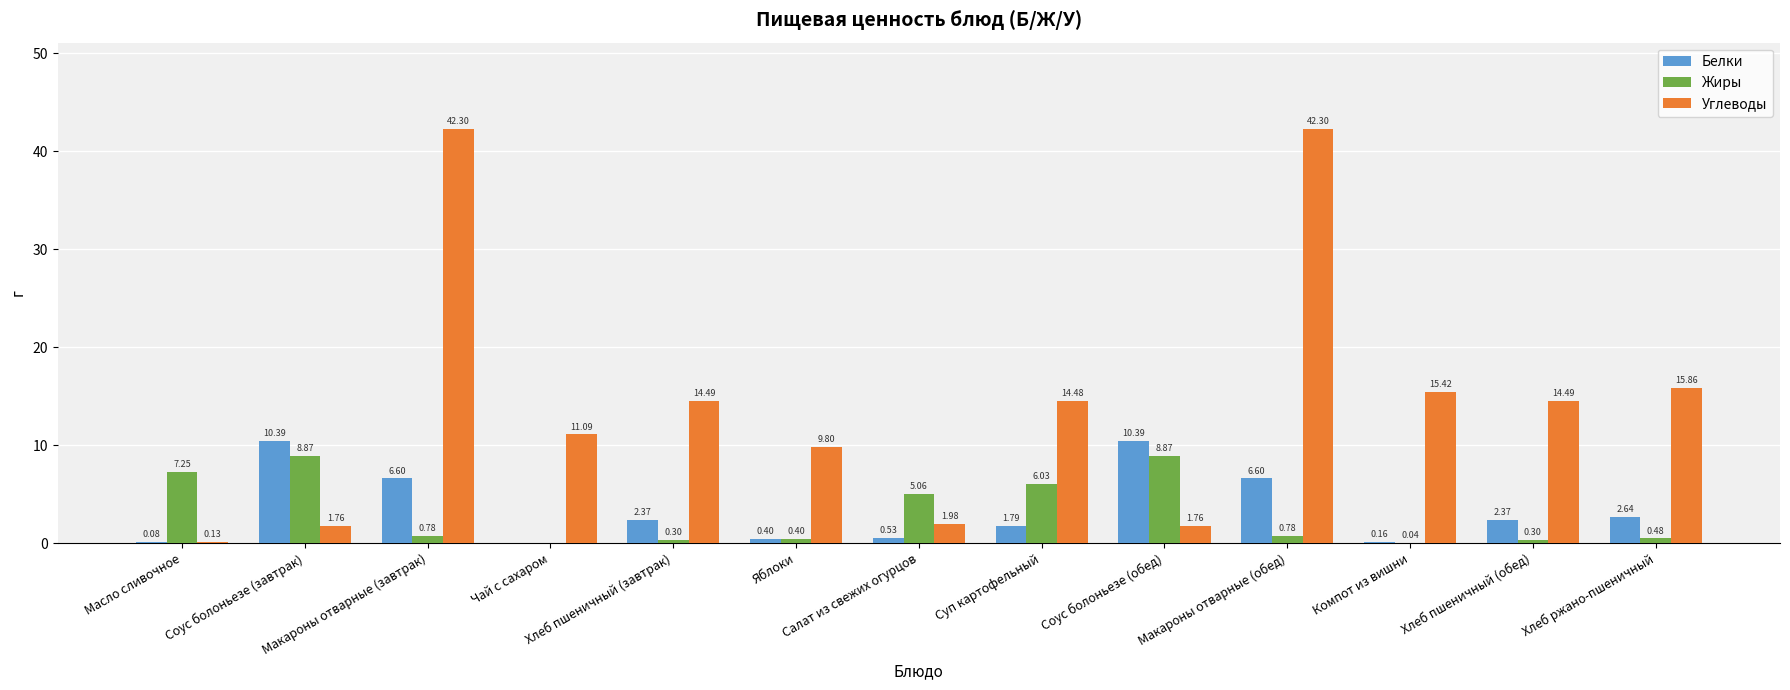

What is the maximum value for Жиры?

8.9